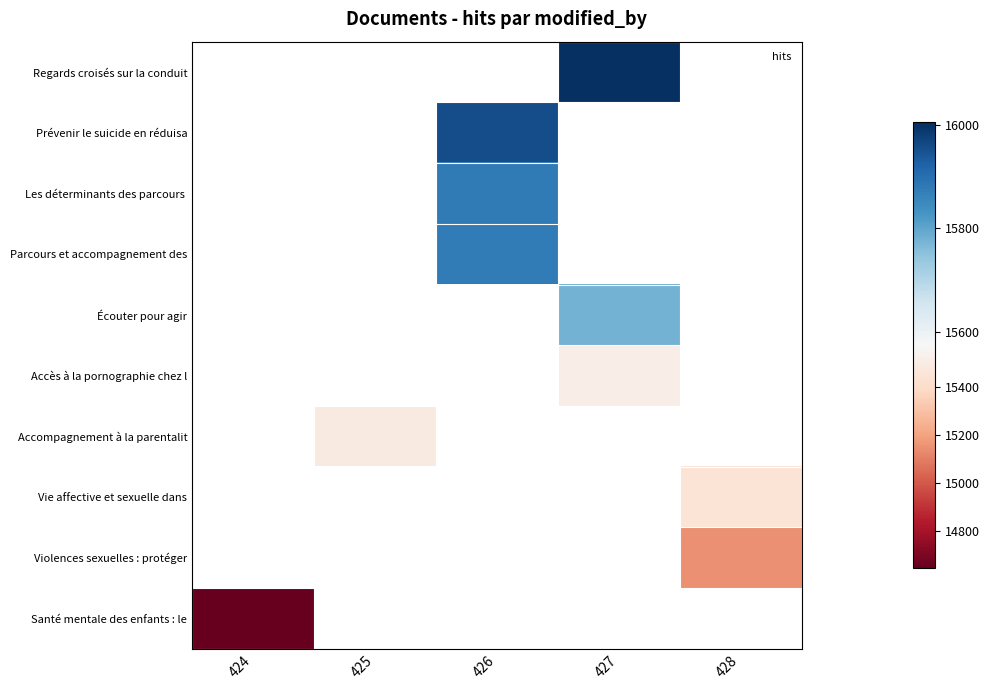

Which category has the highest value across all series?

427